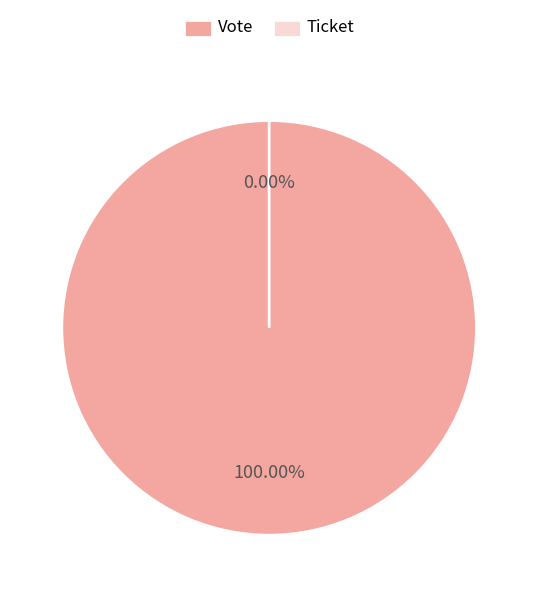

Rank the categories by value from lowest to highest.

Ticket (io_index=0), Vote (io_index=1)